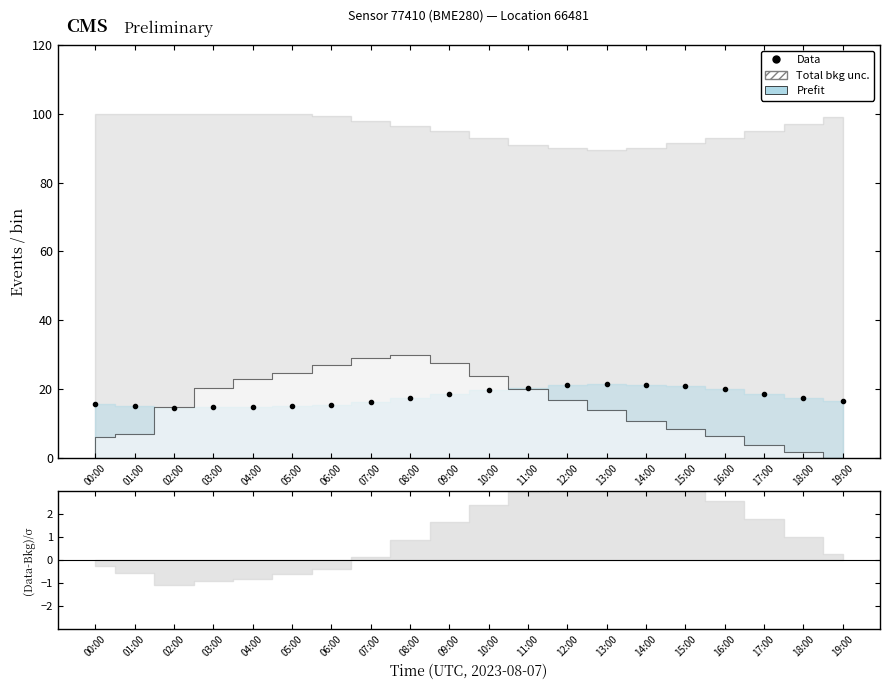

What position from the left is 12:00?

13